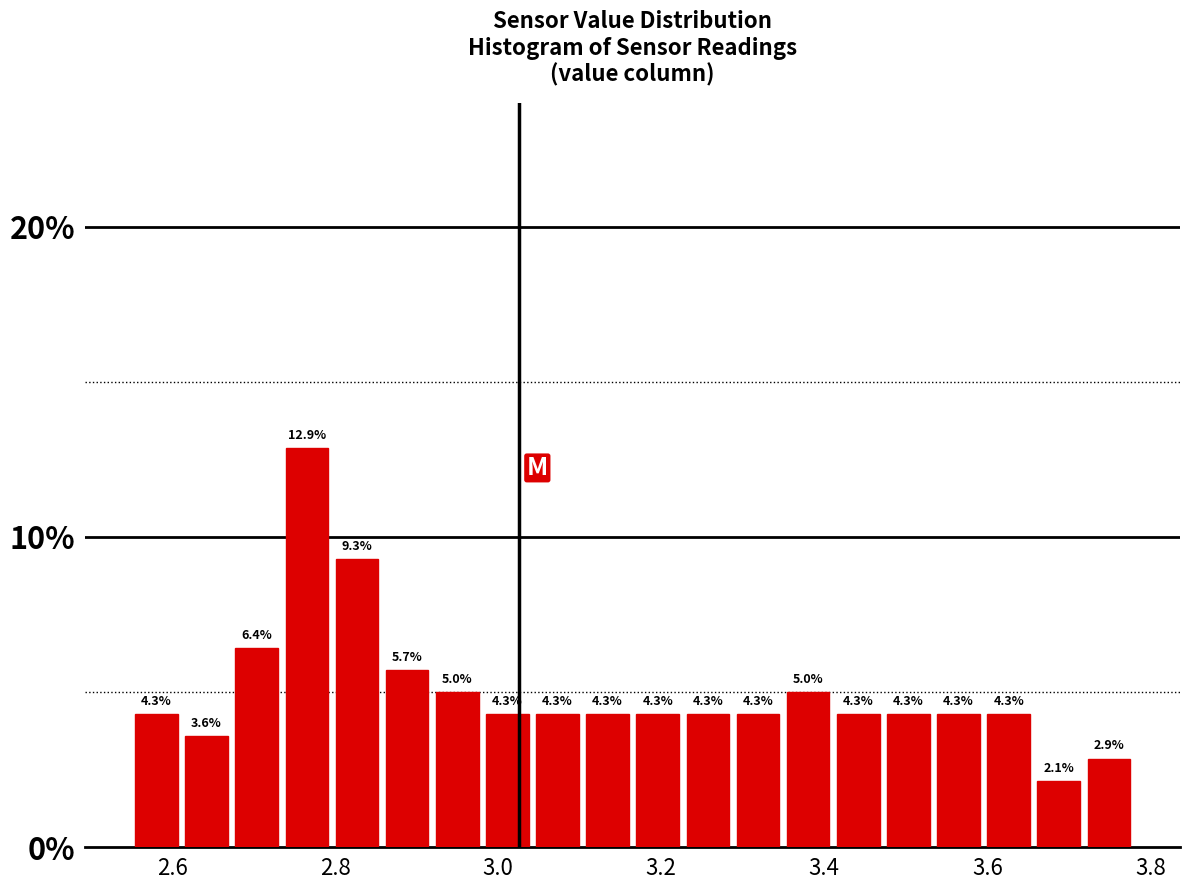

Around what value on the x-axis is the tallest bar? Give the approximate position of its centre, as read against the axis.

2.76